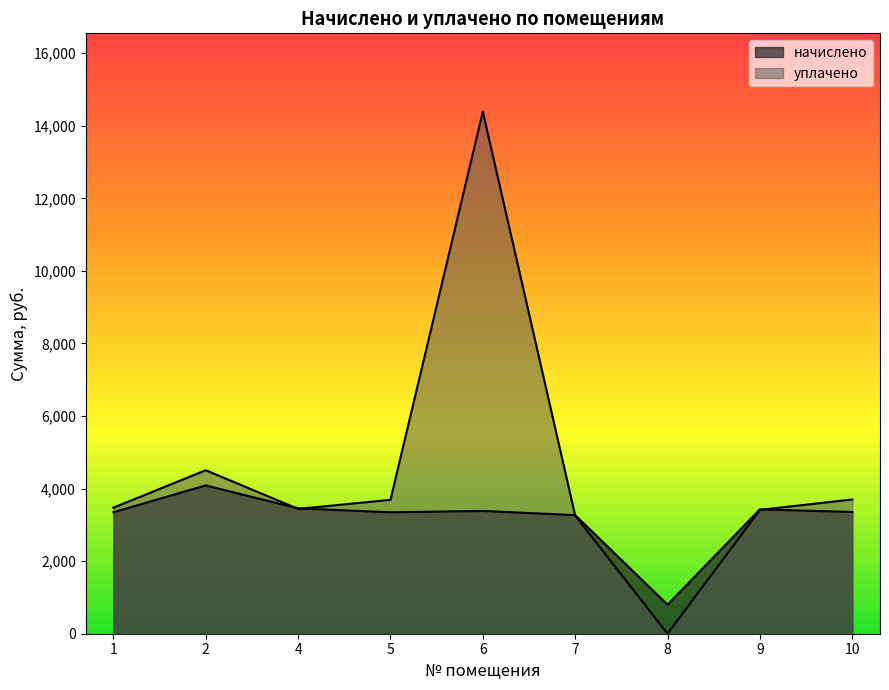

True or false: начислено has more than 0 interior local peaks.

True